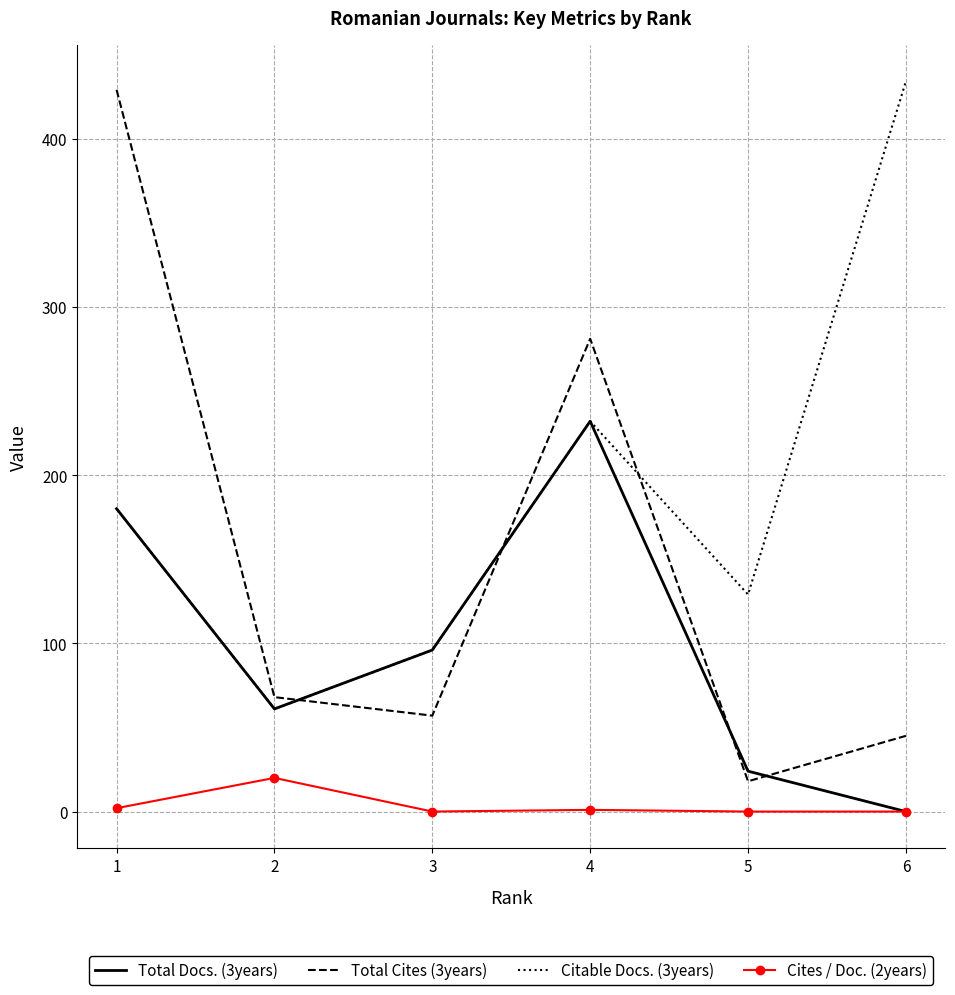

Rank the series by their average value, from lowest to highest.

Cites / Doc. (2years), Total Docs. (3years), Total Cites (3years), Citable Docs. (3years)